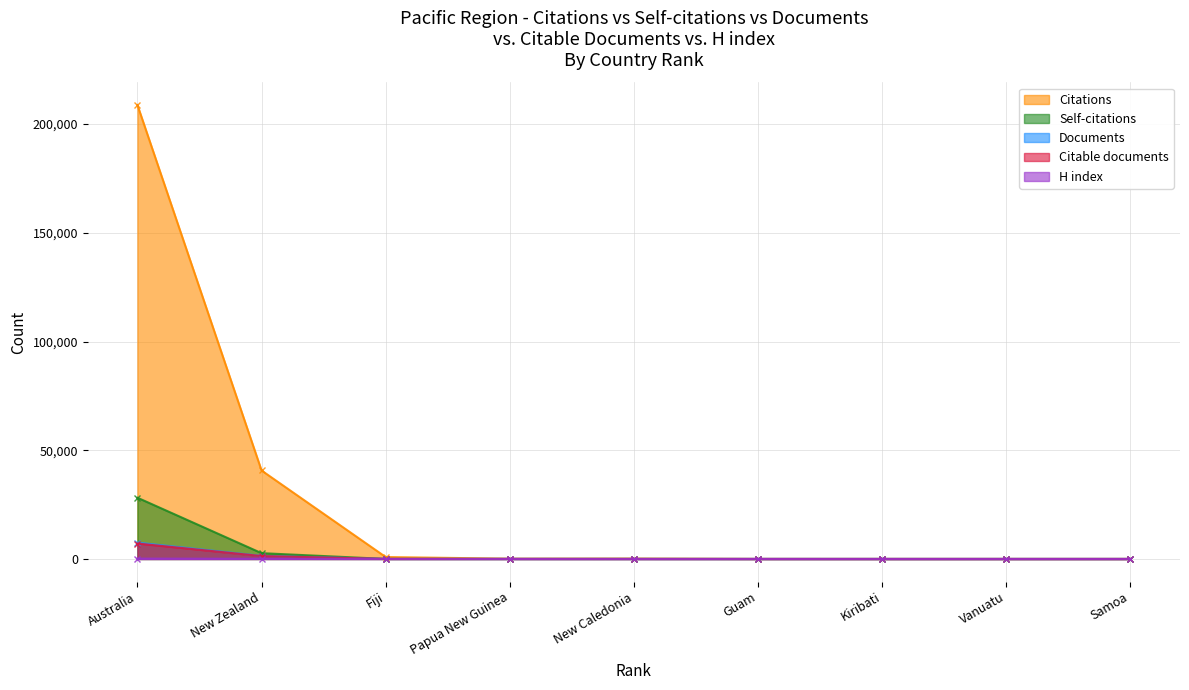

The value of Documents at Australia is 7504. True or false?

True